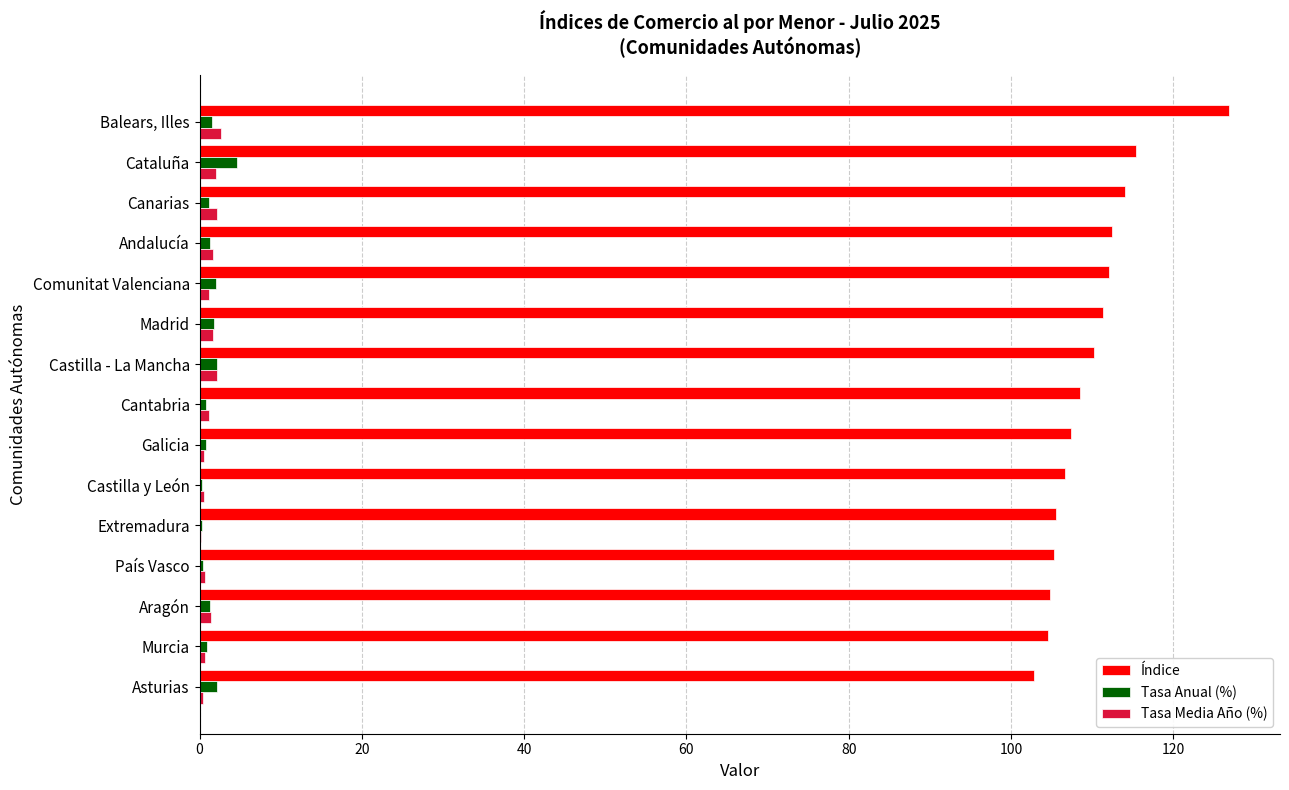

The value of Índice at Cantabria is 108.5. True or false?

True